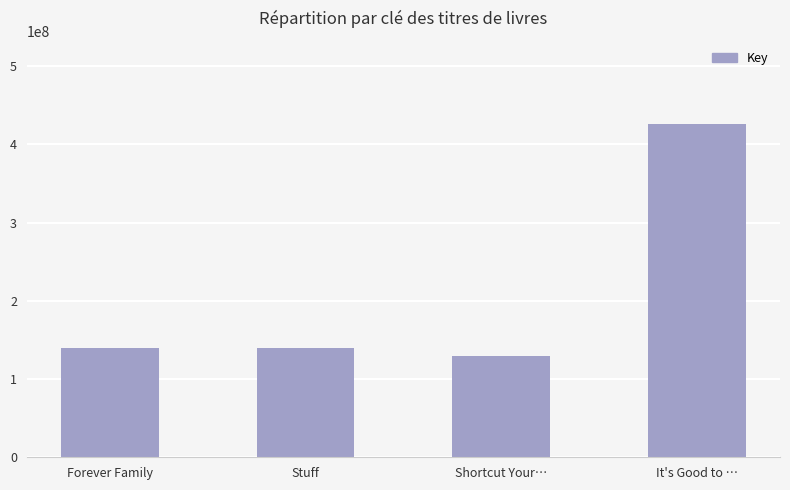

What is the difference between the maximum and minimum values?

295835921